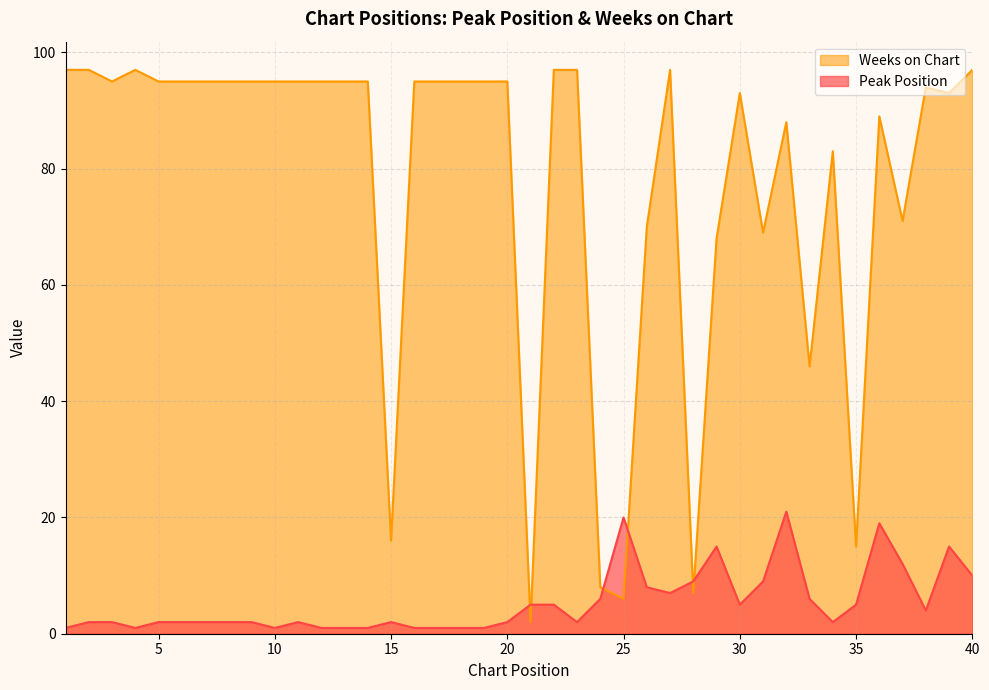

The Weeks on Chart series shows 2 at 21. True or false?

True